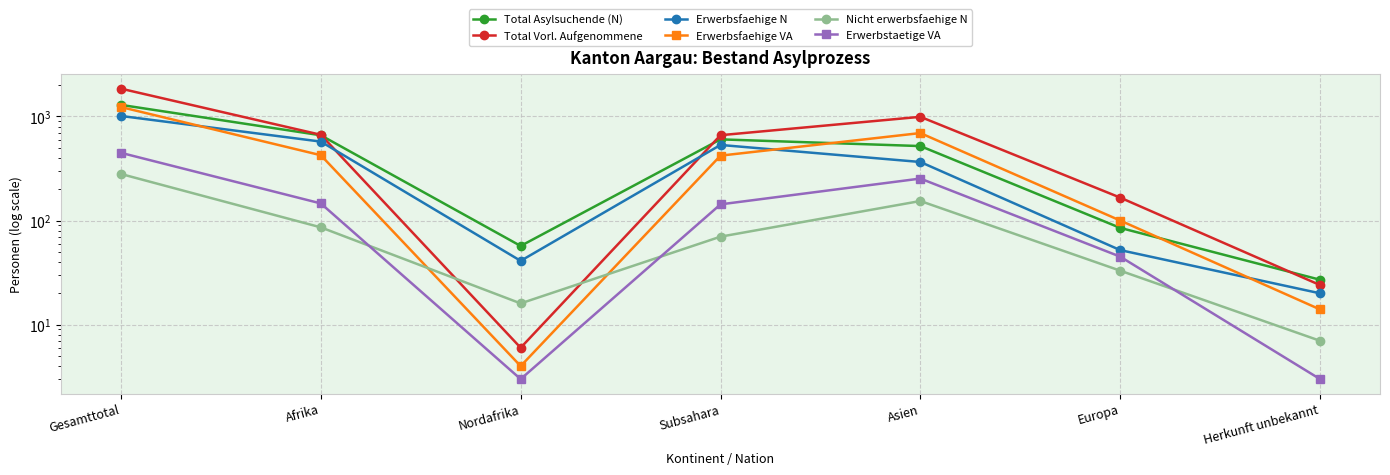

Is this an area chart (filled region under the line)?

No